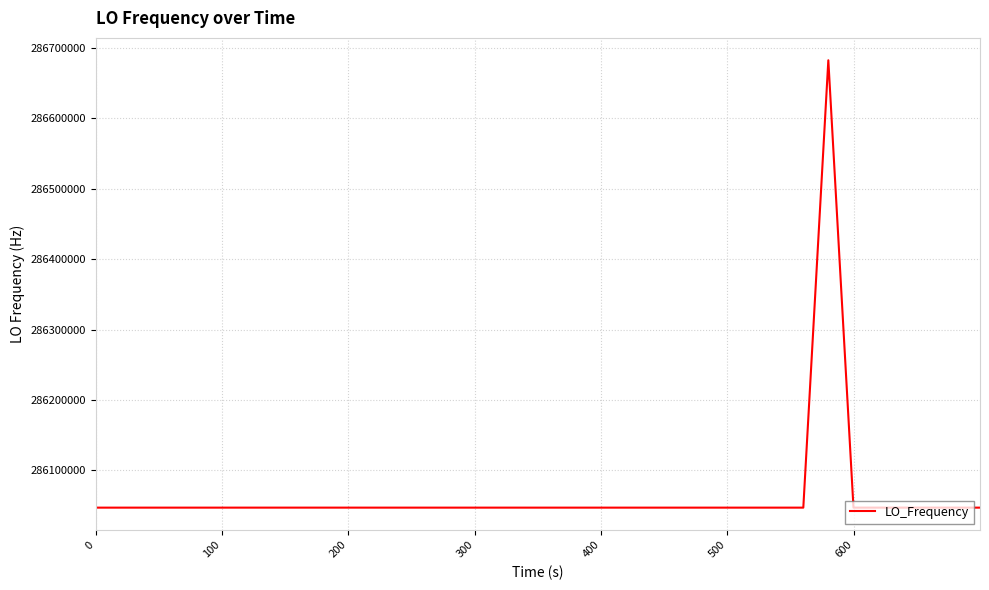

What is the minimum value shown in the chart?

286046998.2